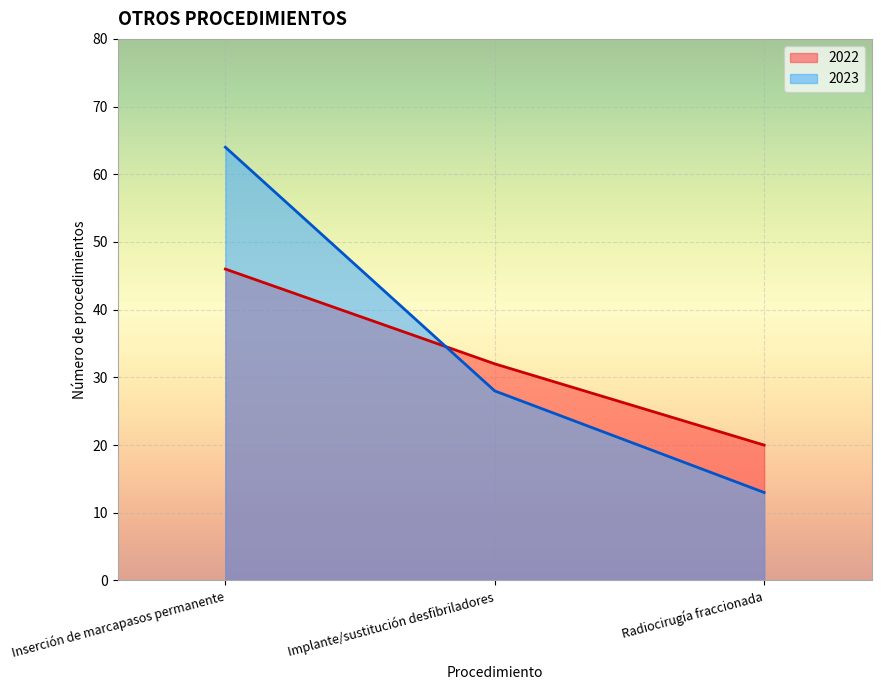

List the series in order of their overall mean, highest first.

2023, 2022